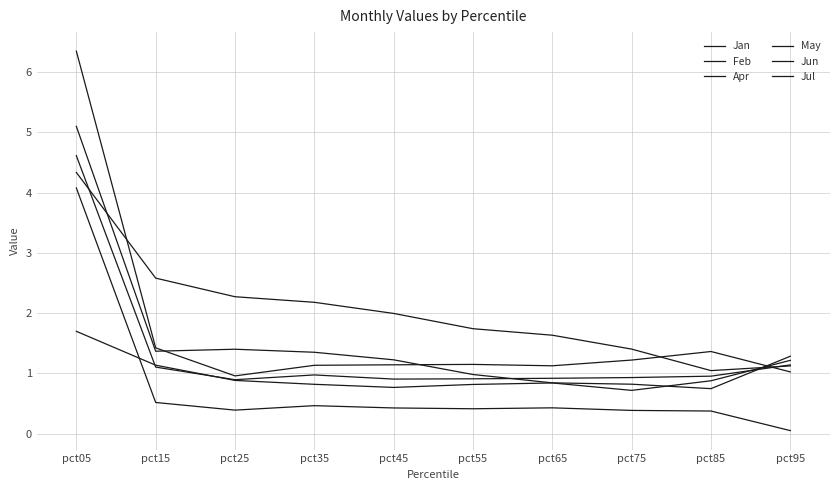

How many lines are shown in the chart?

6